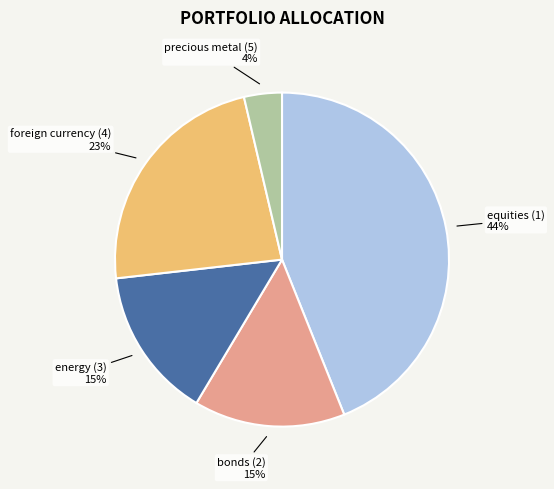

Is there any slice that represents more than half of the pie?

No